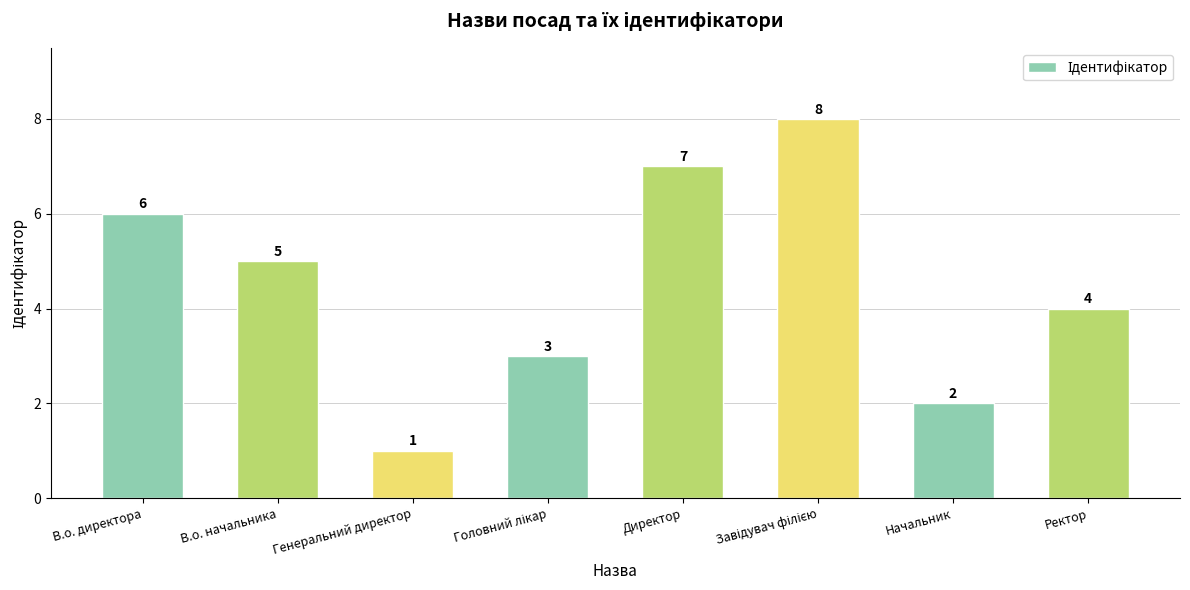

How many categories are shown in the chart?

8